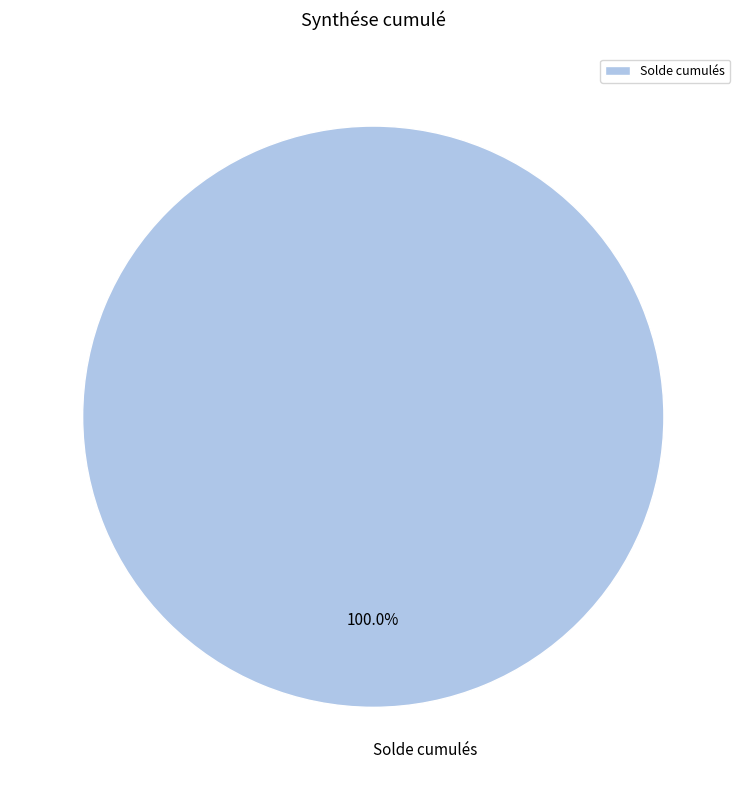

Rank the categories by value from lowest to highest.

Solde cumulés